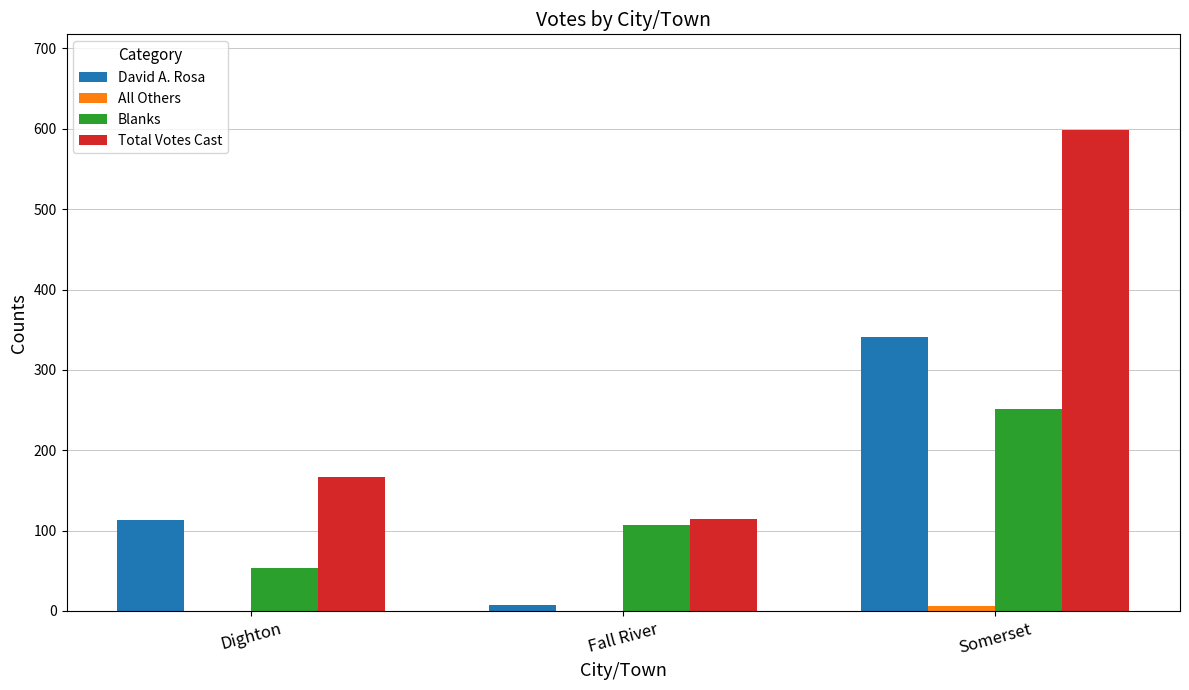

How many categories are shown in the chart?

3